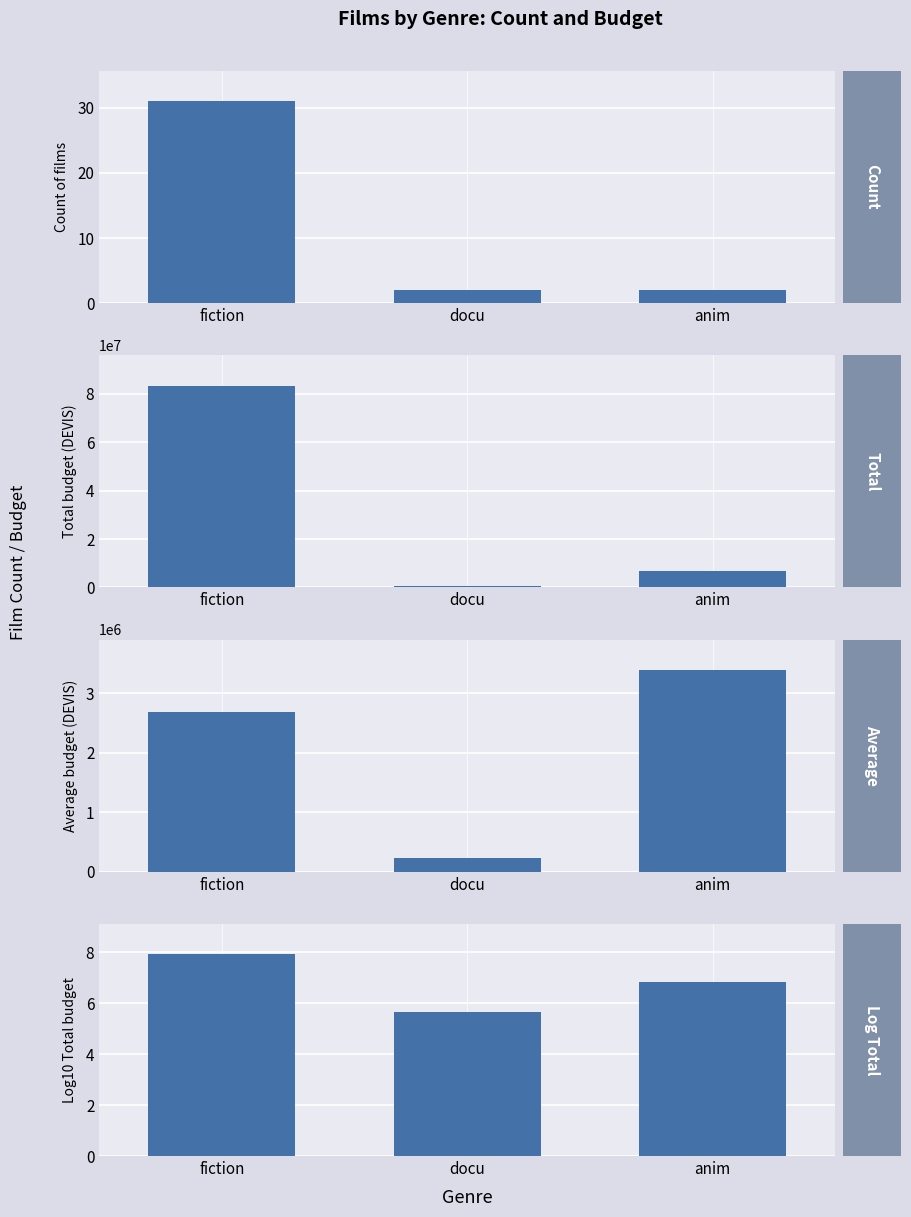

How many data points does each series have?

3